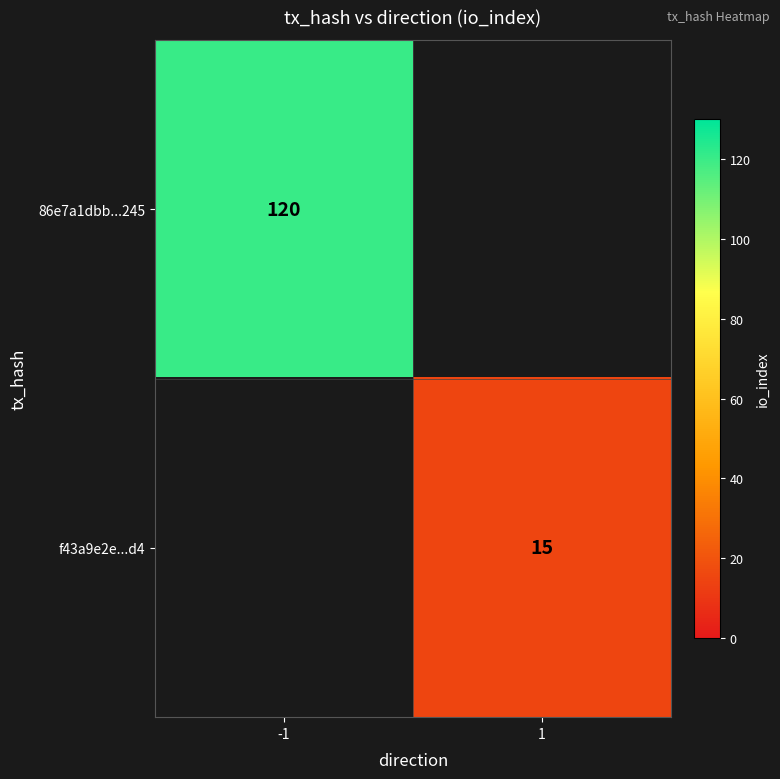

True or false: f43a9e2e...d4 has a value of 15 at 1.

True